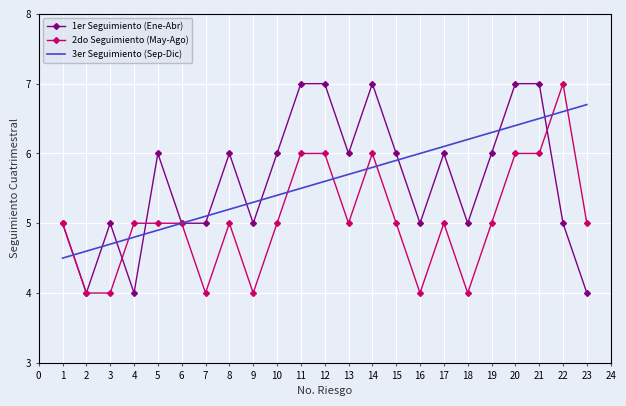

What is the lowest value of the 2do Seguimiento (May-Ago) series?

4.0